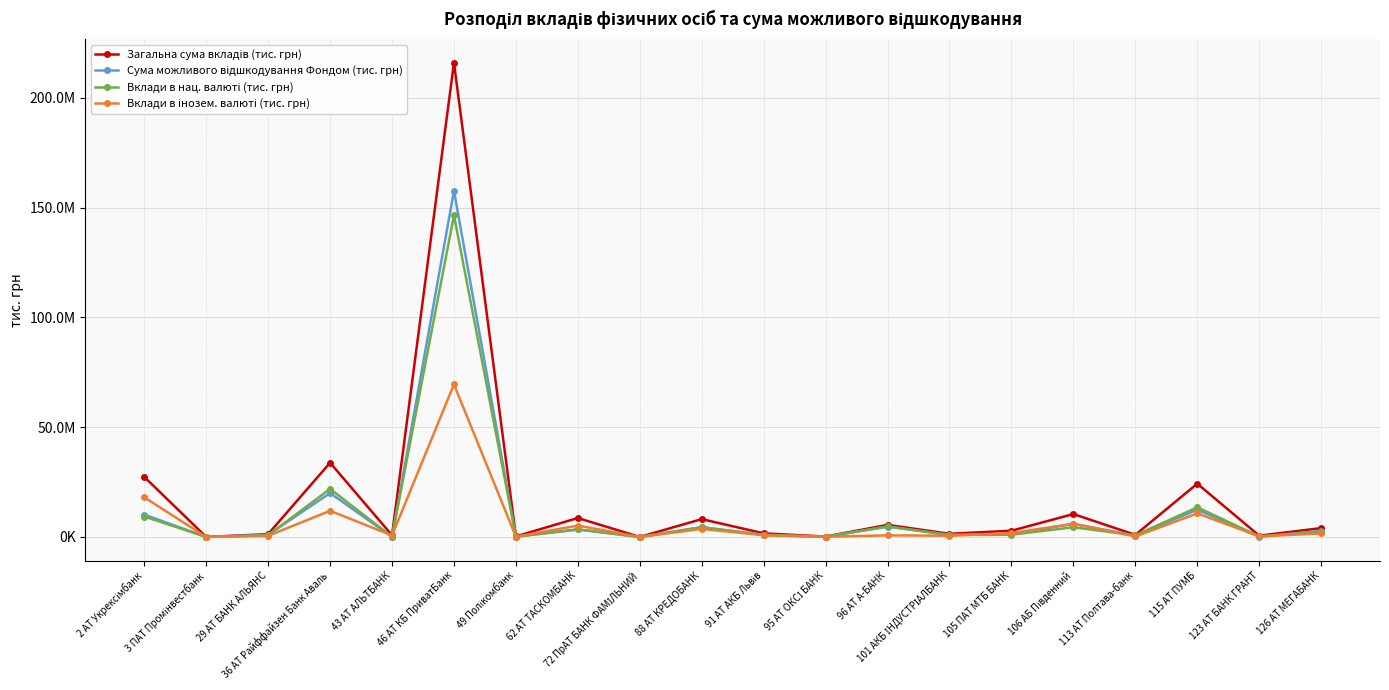

Is it true that Вклади в інозем. валюті (тис. грн) equals 18054814.8 at 2 АТ Укрексімбанк?

True